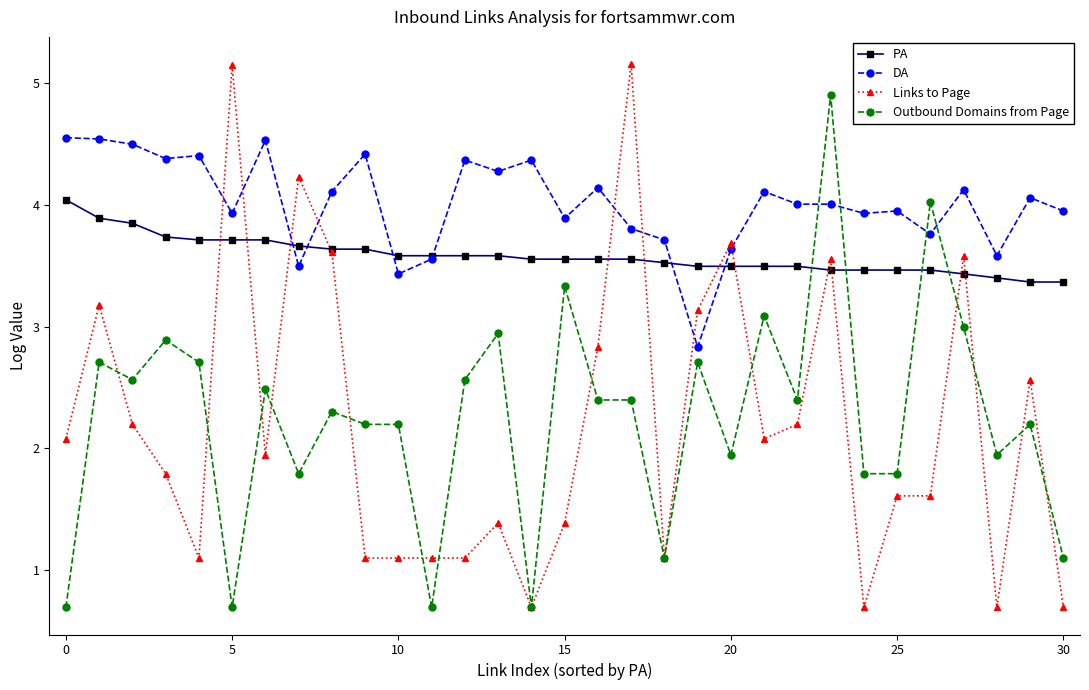

What are all the series names shown in the legend?

PA, DA, Links to Page, Outbound Domains from Page